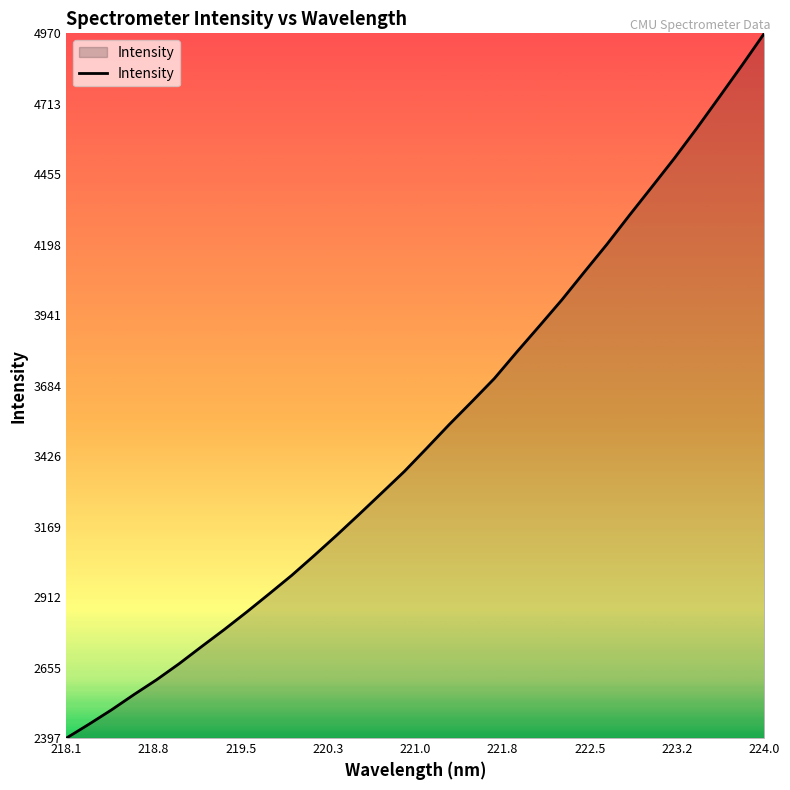

What is the maximum value shown in the chart?

4970.4